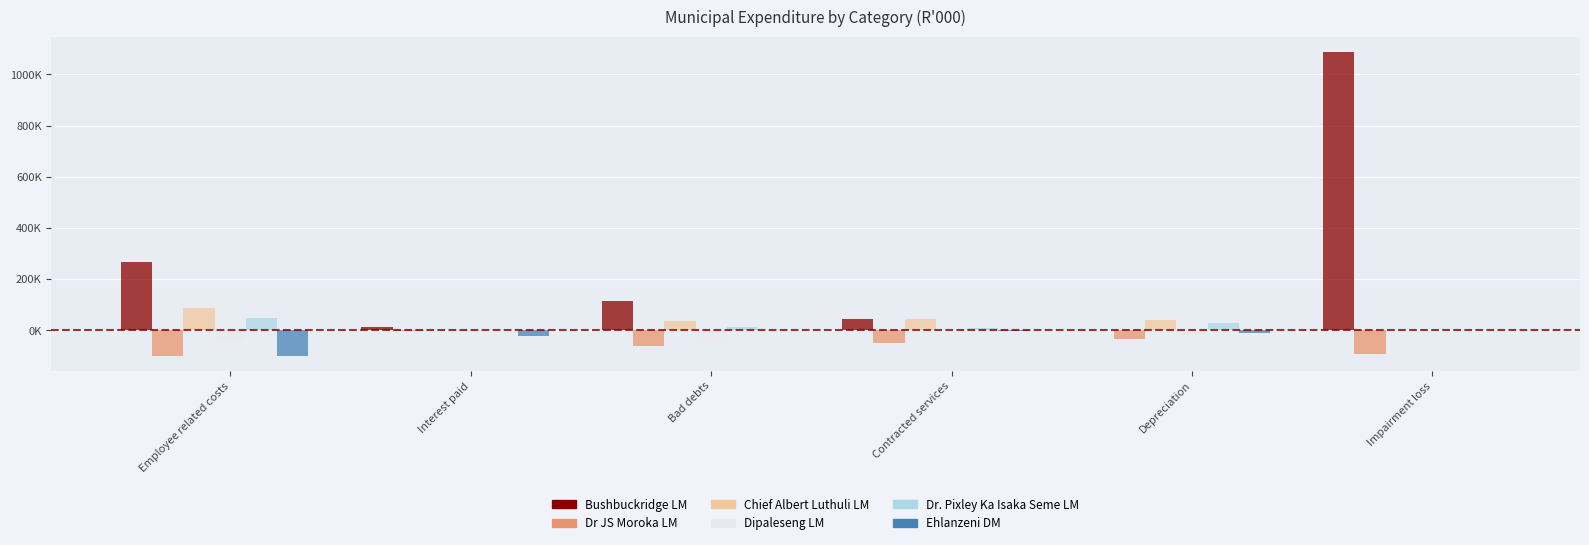

Does the chart contain stacked bars?

No